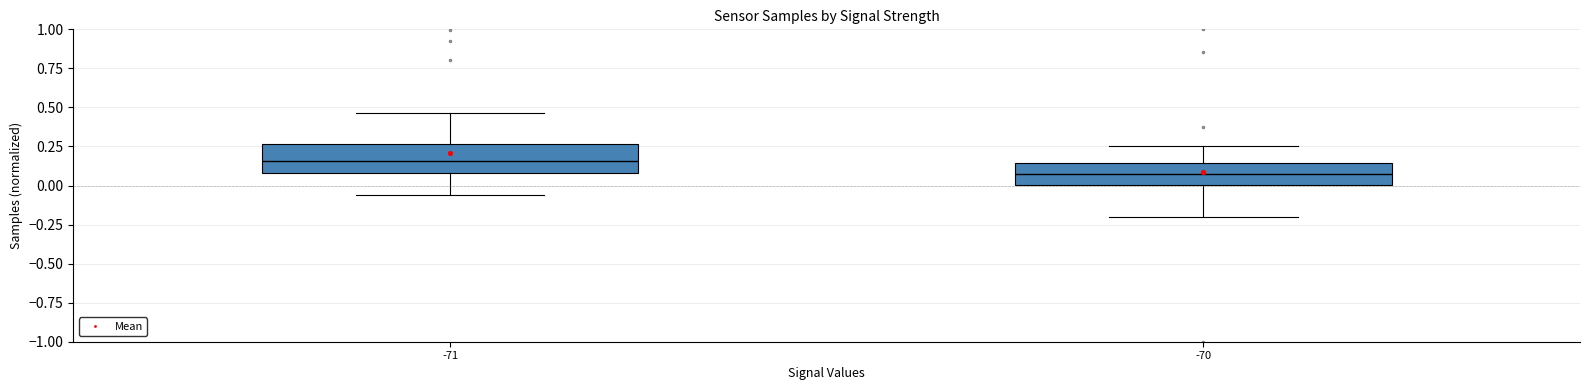

Where is the lower edge of the box at x = -70 on the y-axis? The values are not printed on the chart, so give them approximately, as read against the axis.

0.00